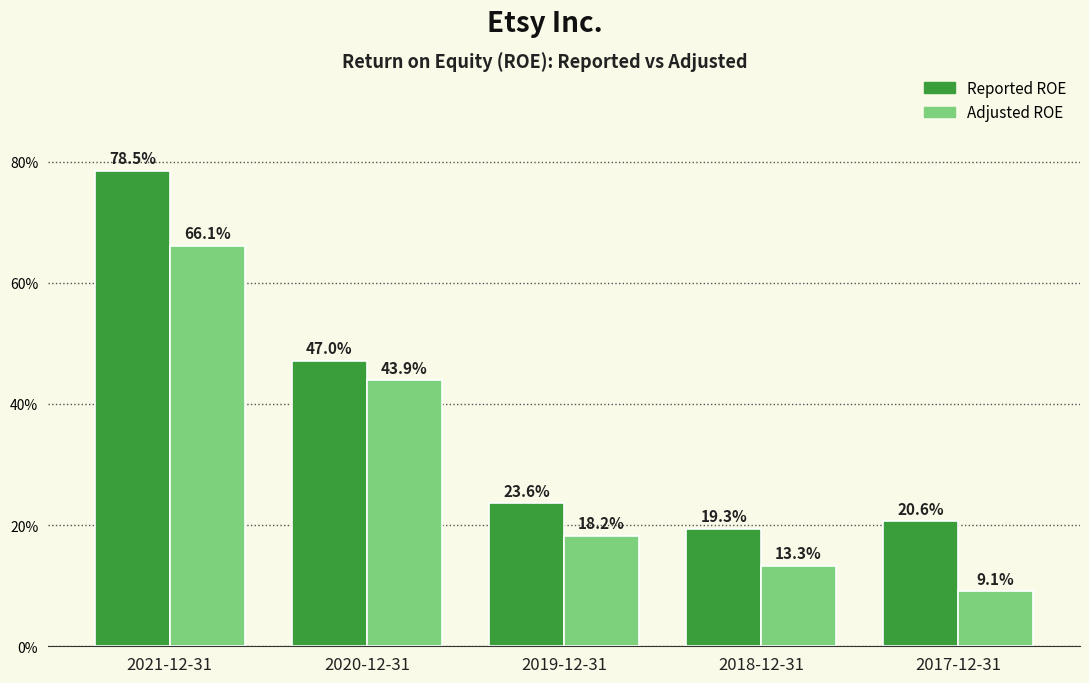

What is the highest value of the Reported ROE series?

0.8